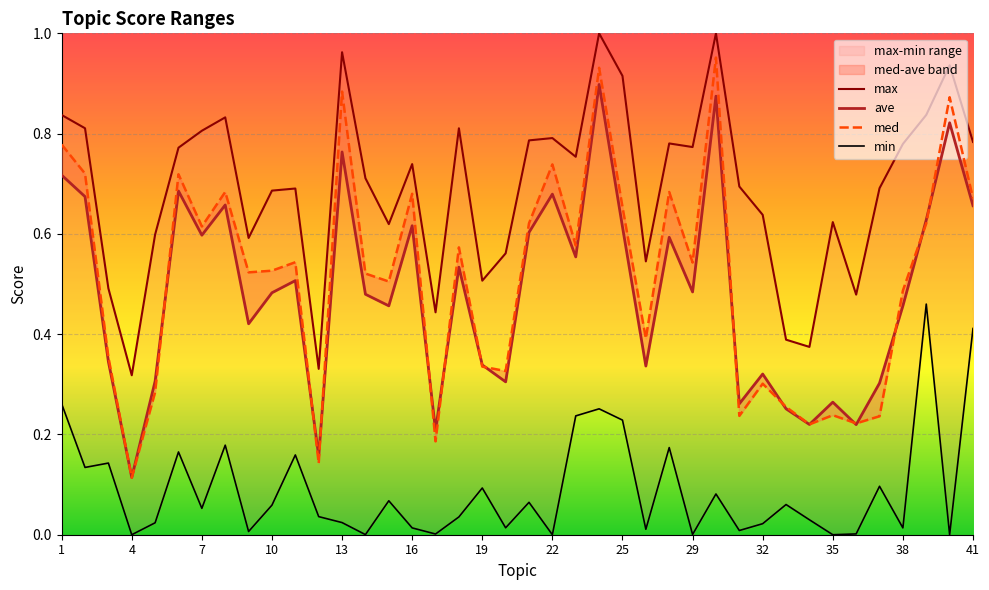

Between 28 and 17, which is larger?

28